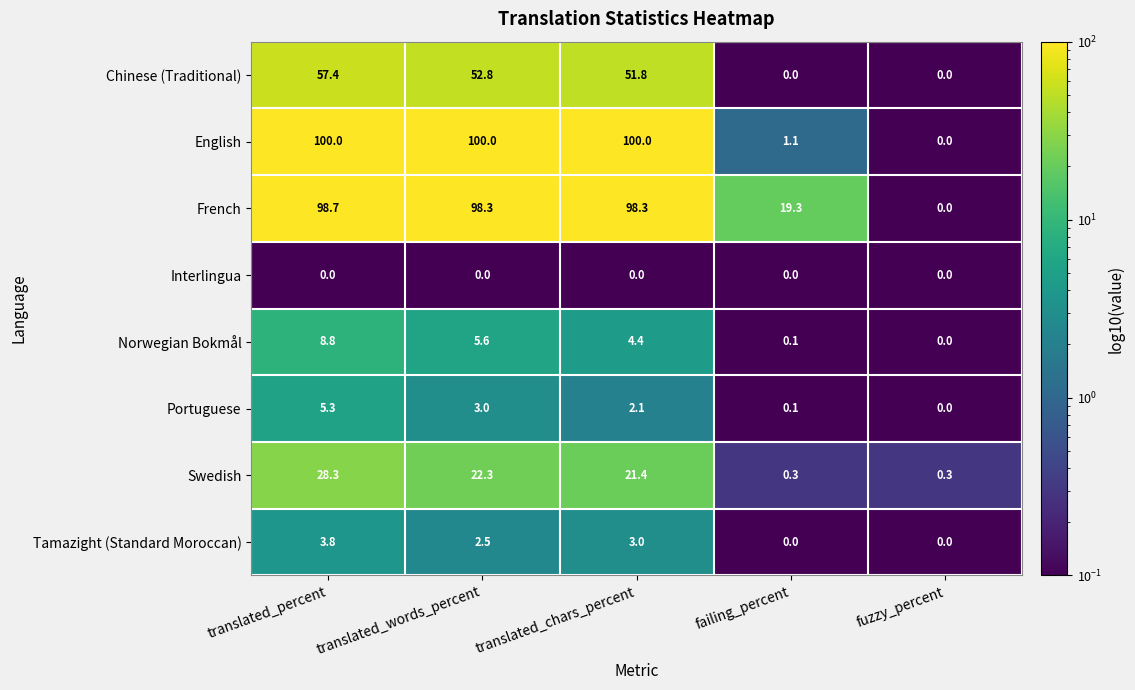

The English series shows 55.9 at translated_words_percent. True or false?

False